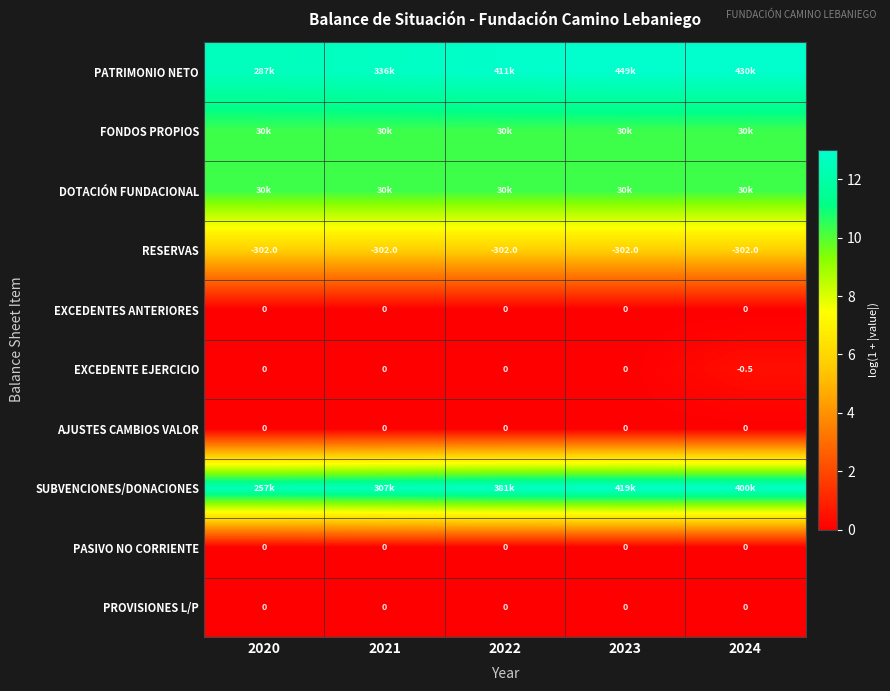

Which series has the largest total across all categories?

PATRIMONIO NETO